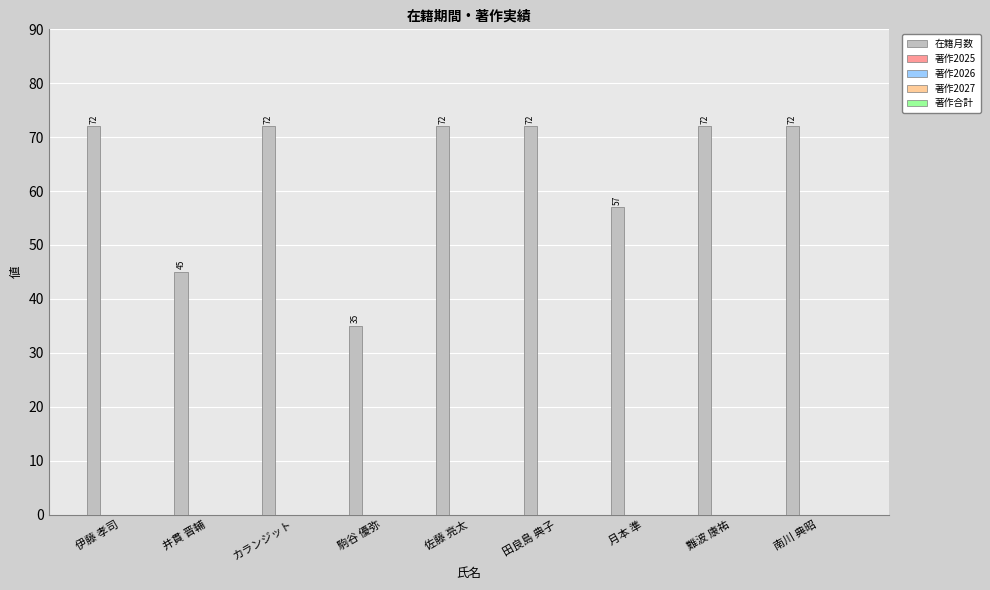

What is the value of the 9th bar from the left?

72